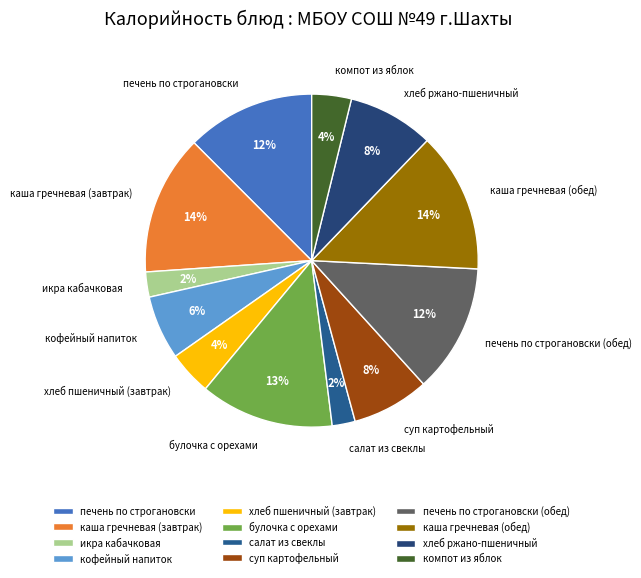

True or false: каша гречневая (обед) accounts for 26% of the total.

False